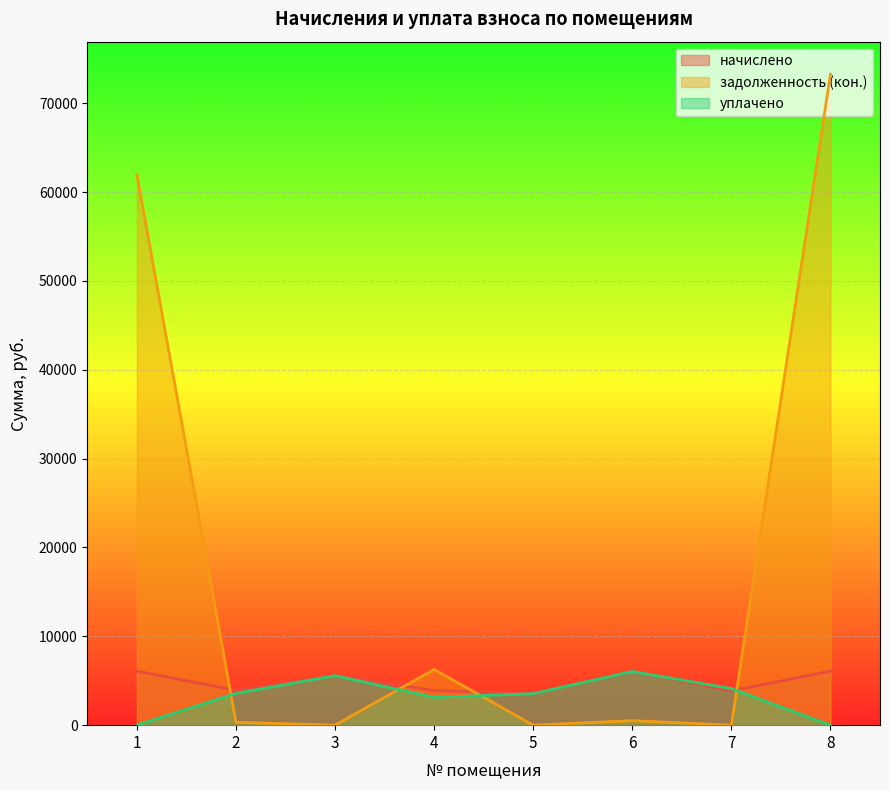

Does the chart display data point markers on the line(s)?

No